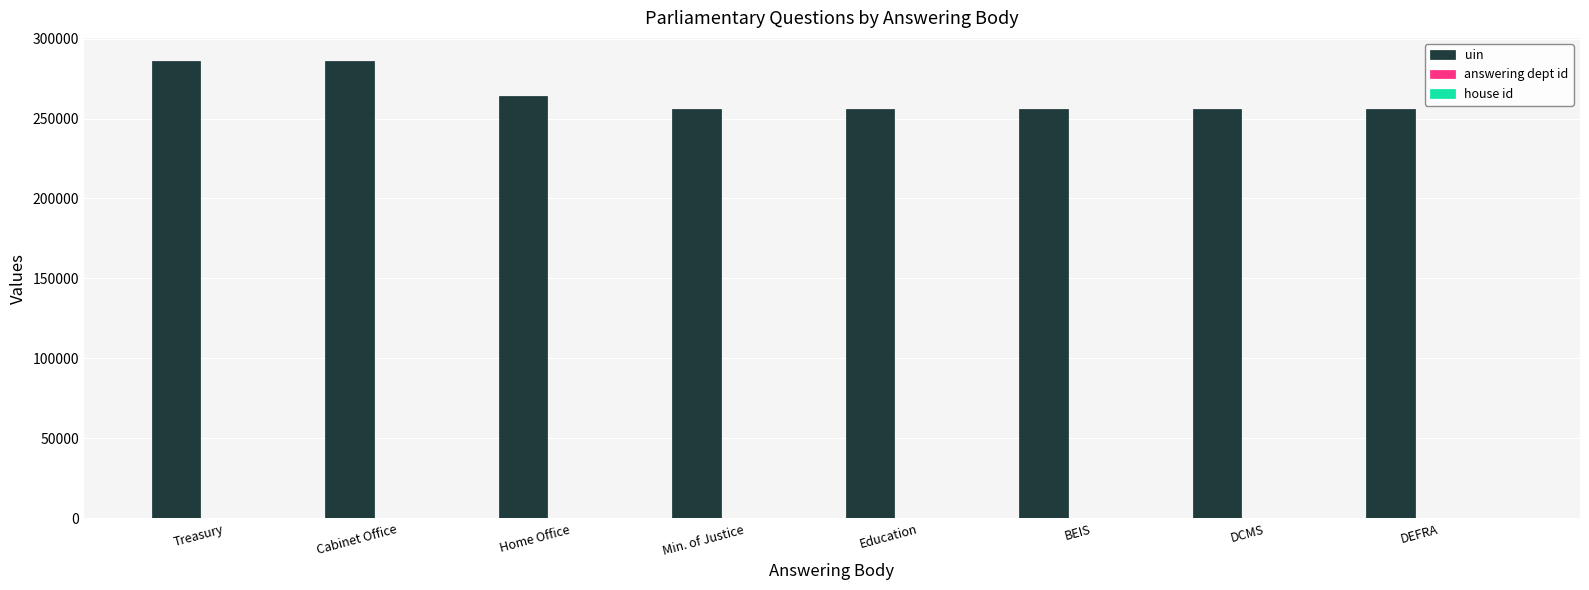

Which series has the largest total across all categories?

uin